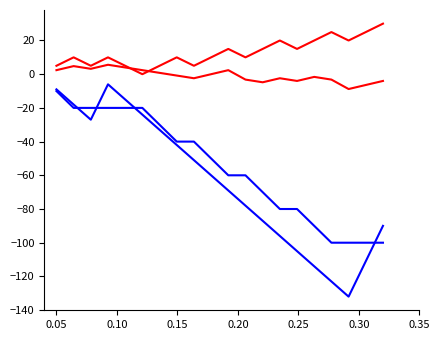

How many lines are shown in the chart?

4